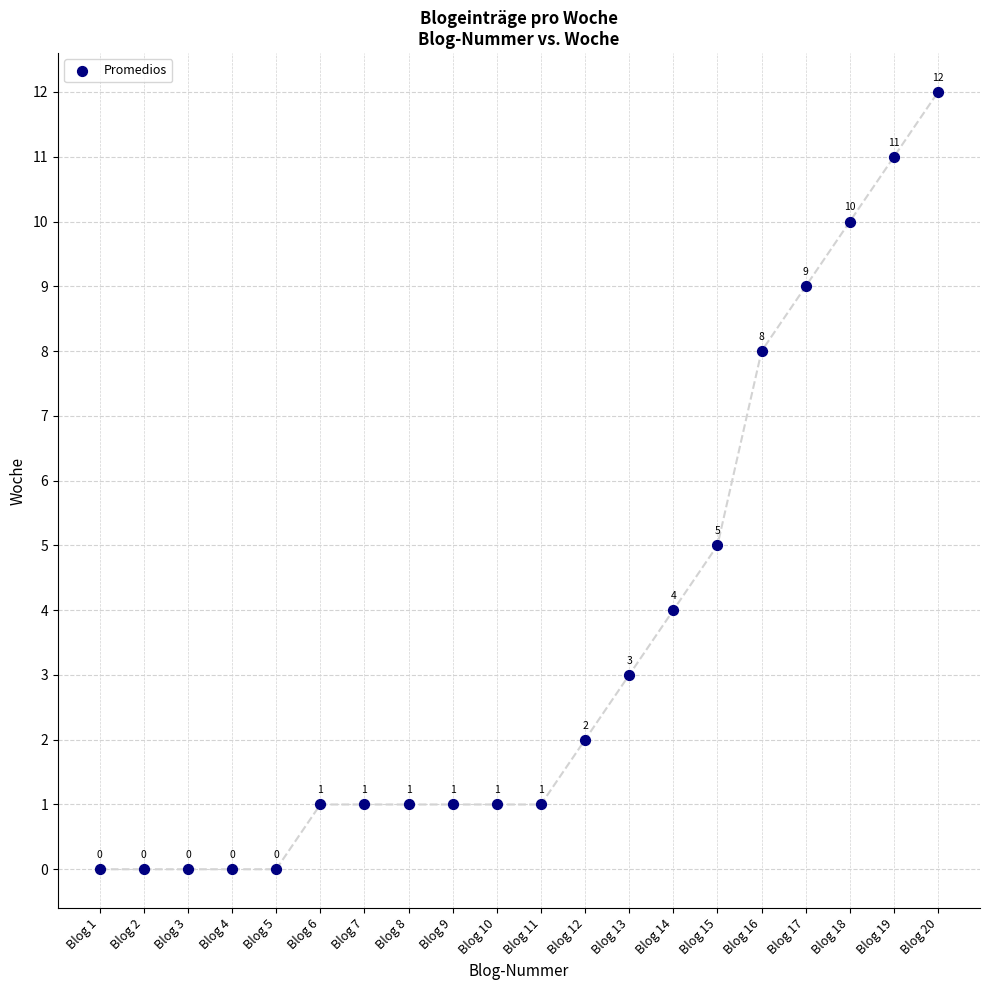

What is the range of Y values (max minus min)?

12